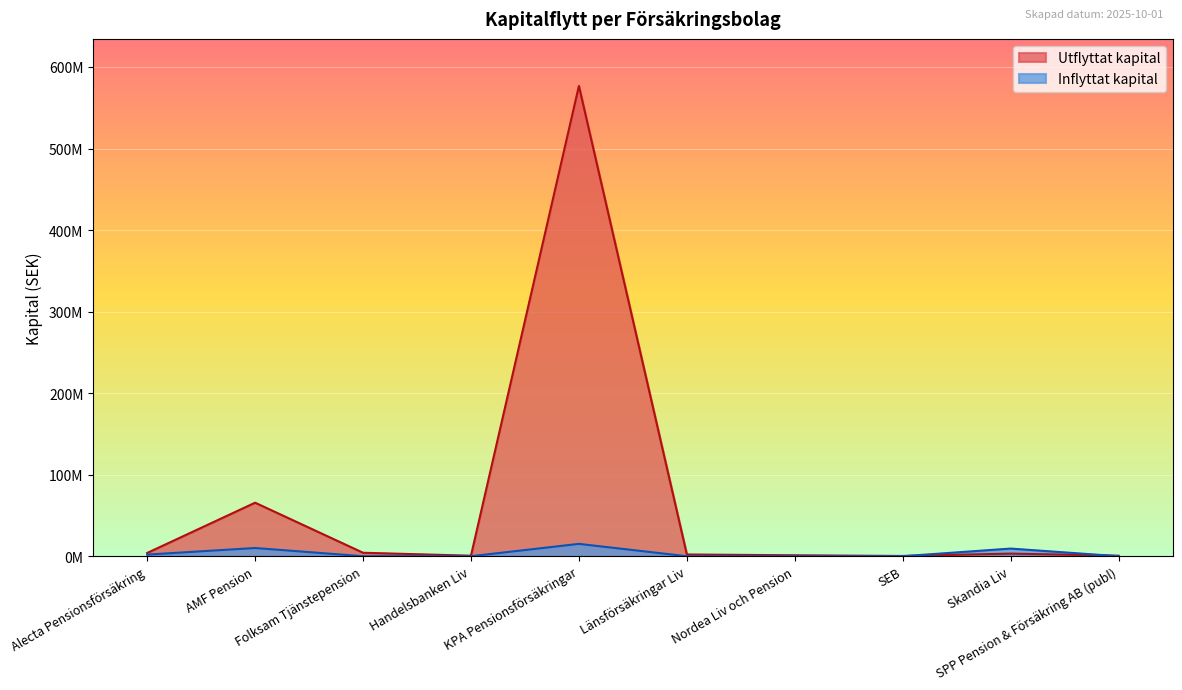

At which category is the sum across all series the highest?

KPA Pensionsförsäkringar